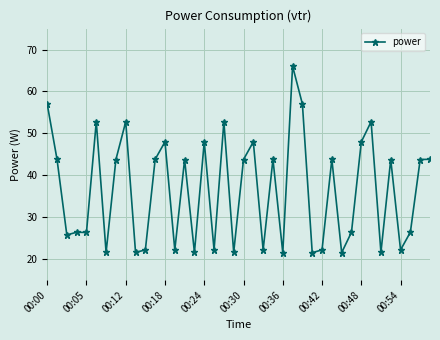

What is the average value?

36.5